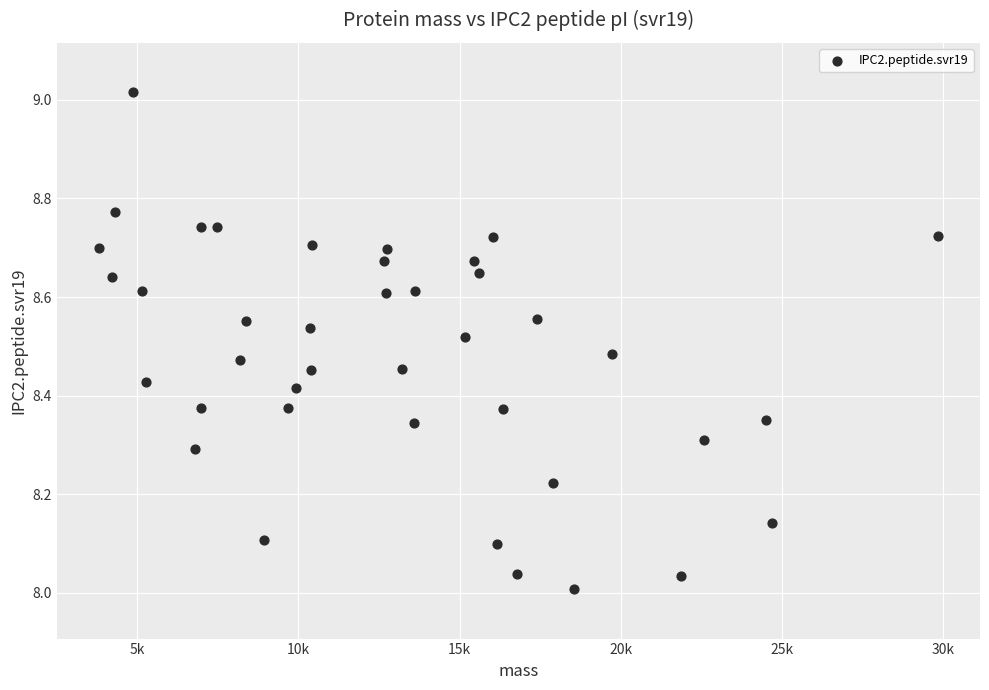

What is the range of Y values (max minus min)?

1.0